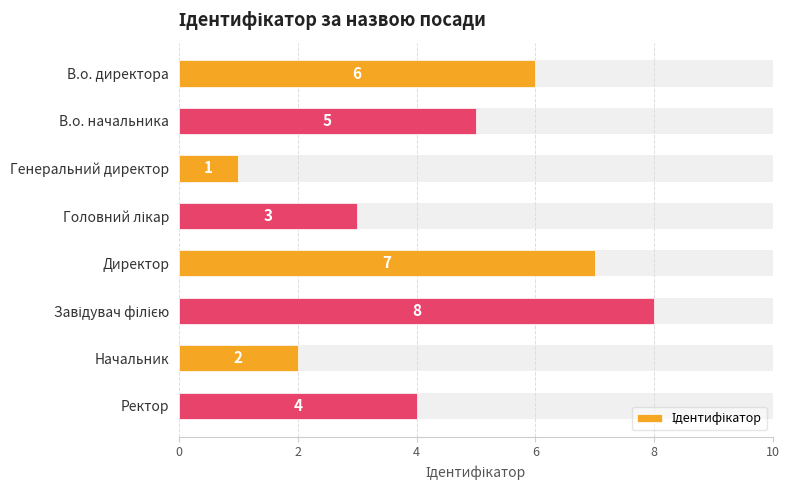

Reading left to right, extract all data points from this chart.

6	5	1	3	7	8	2	4